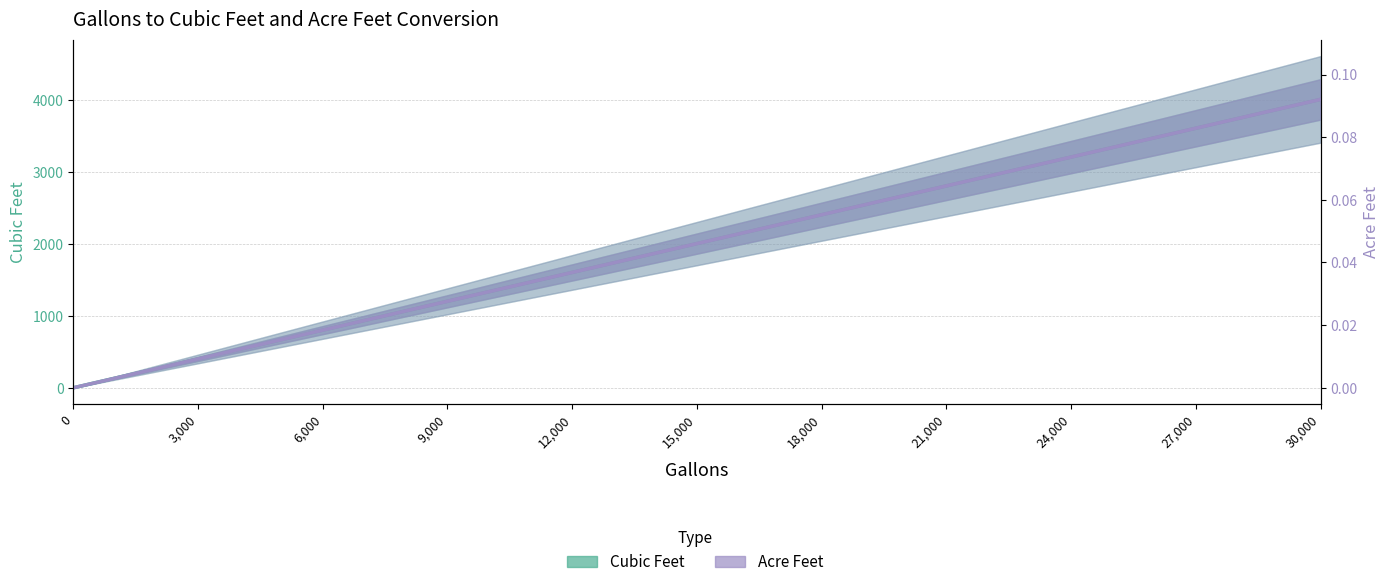

Reading left to right, what are all the values shown in this chart?

Cubic Feet: 0.0	133.7	267.4	401.1	534.8	668.4	802.1	935.8	1069.5	1203.2	1336.9	1470.6	1604.3	1738.0	1871.7	2005.3	2139.0	2272.7	2406.4	2540.1	2673.8	2807.5	2941.2	3074.9	3208.6	3342.2	3475.9	3609.6	3743.3	3877.0	4010.7
Acre Feet: 0.0	0.0	0.0	0.0	0.0	0.0	0.0	0.0	0.0	0.0	0.0	0.0	0.0	0.0	0.0	0.0	0.0	0.1	0.1	0.1	0.1	0.1	0.1	0.1	0.1	0.1	0.1	0.1	0.1	0.1	0.1